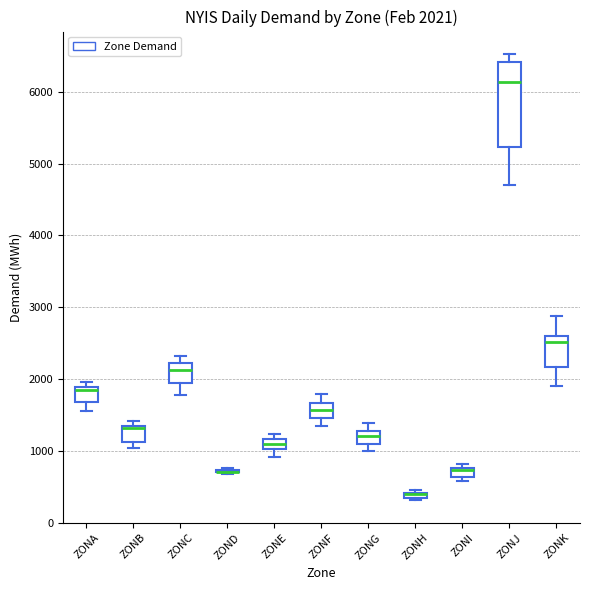

Which box is the tallest, from its lower edge to its upper edge?

ZONJ